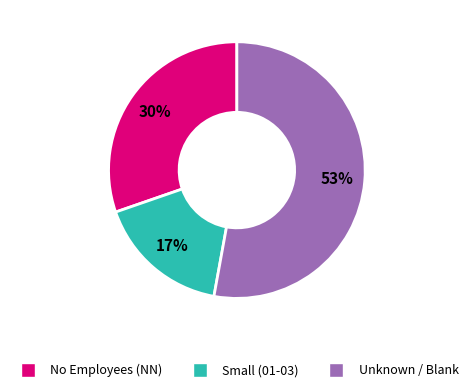

Is there a majority slice in this chart?

Yes